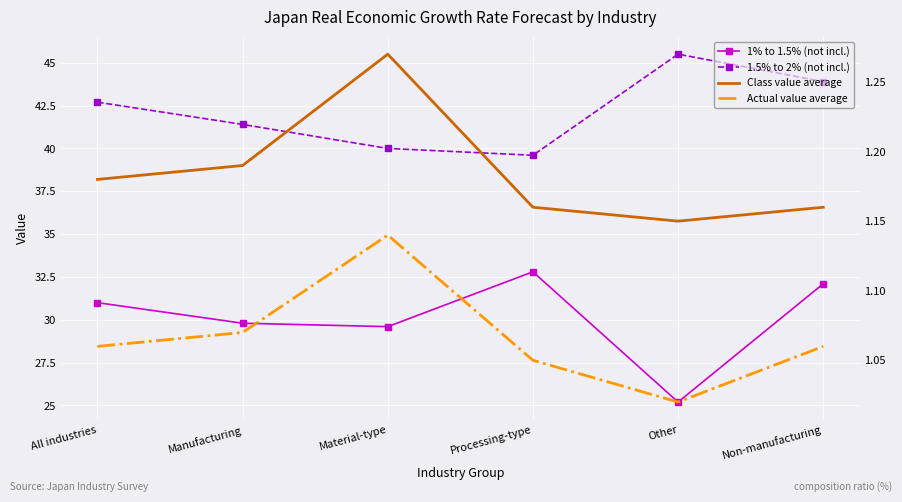

How many data points in 1.5% to 2% (not incl.) are above 42?

3